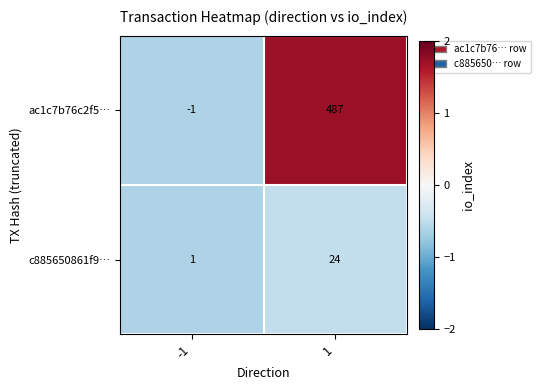

Is it true that c885650861f9… equals 1 at -1?

True